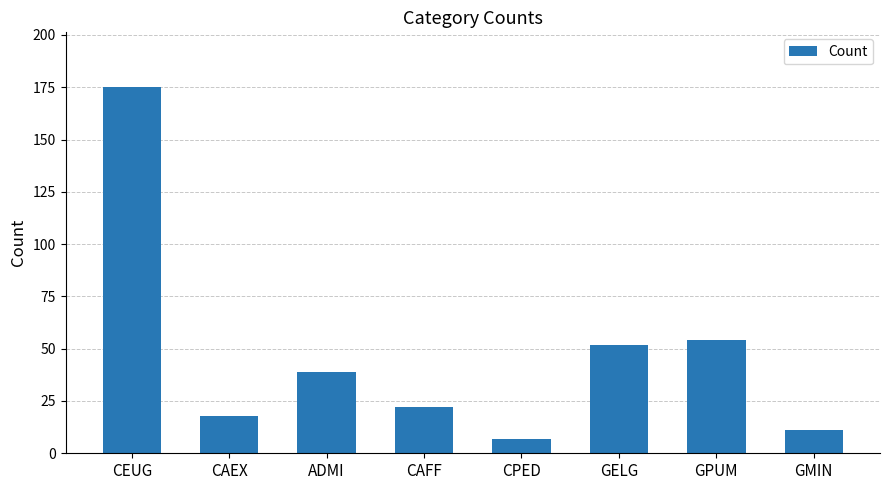

Which label corresponds to the smallest value in the chart?

CPED